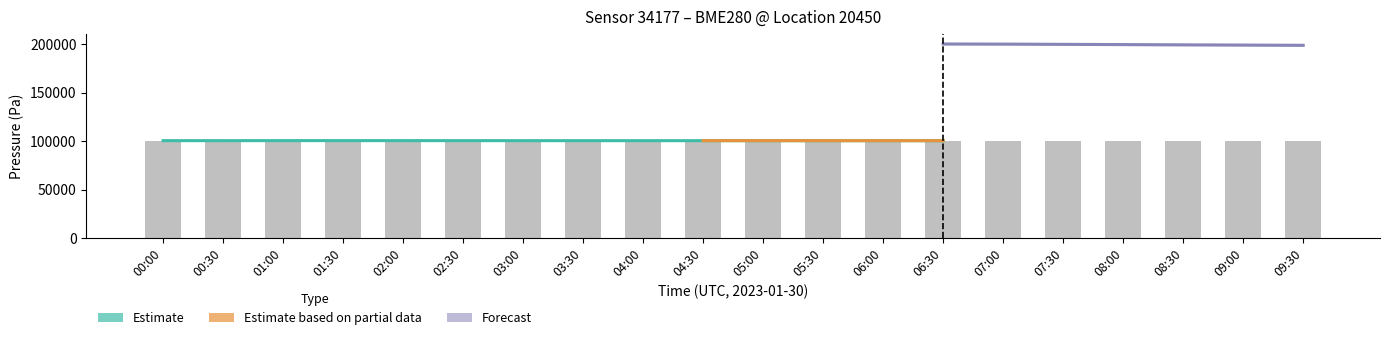

Is the value of pressure_low at 07:30 greater than the value of pressure_high at 00:00?

No